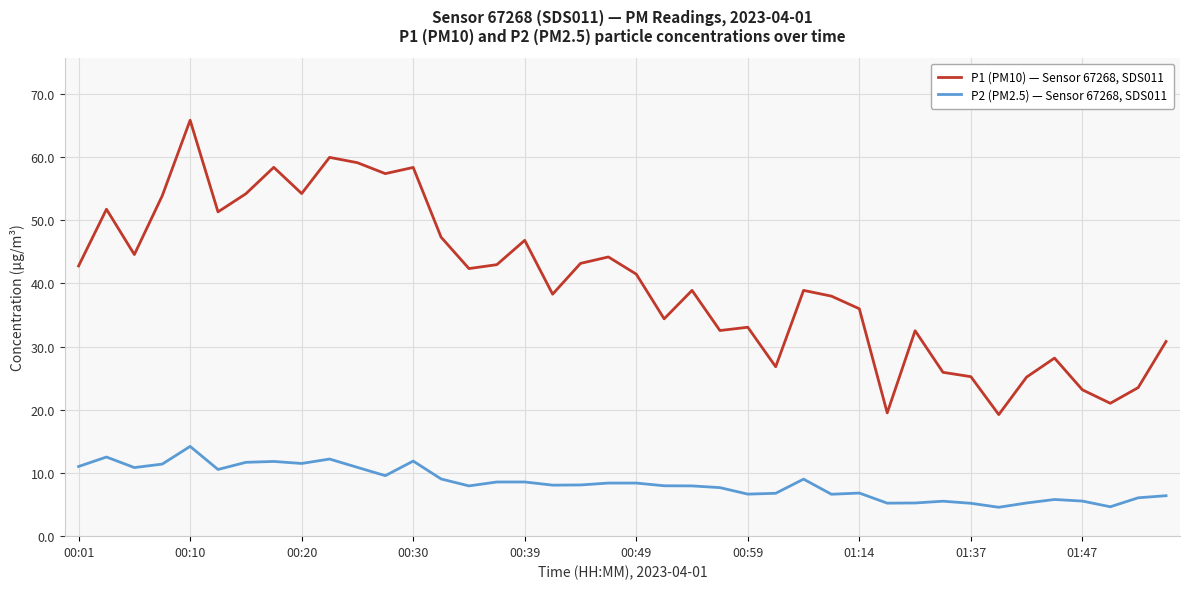

True or false: P1 (PM10) — Sensor 67268, SDS011 and P2 (PM2.5) — Sensor 67268, SDS011 cross at least once.

False